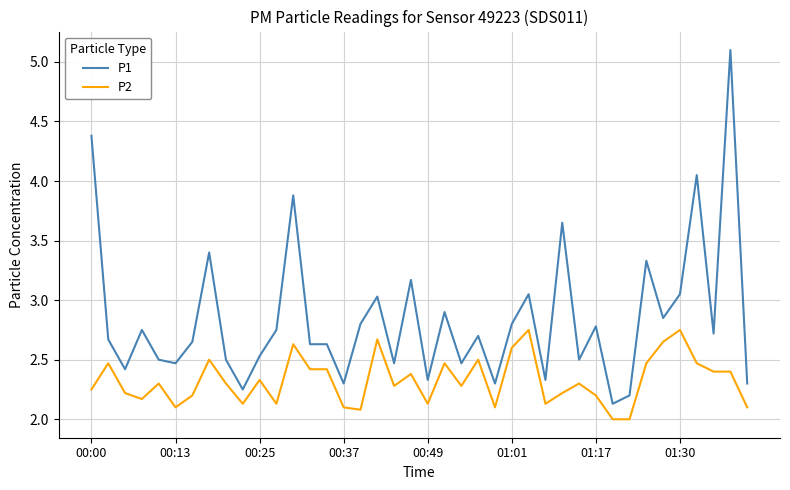

True or false: P2 and P1 cross at least once.

False